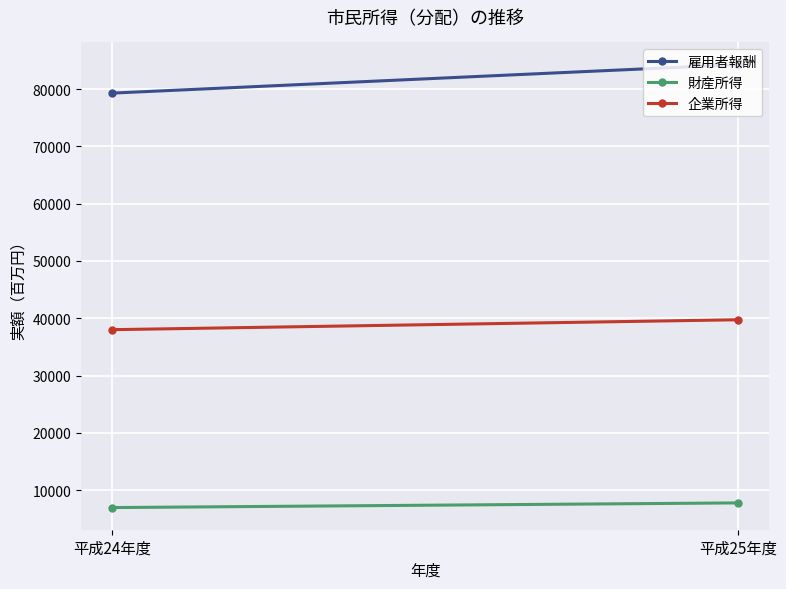

The value of 企業所得 at 平成25年度 is 26915. True or false?

False